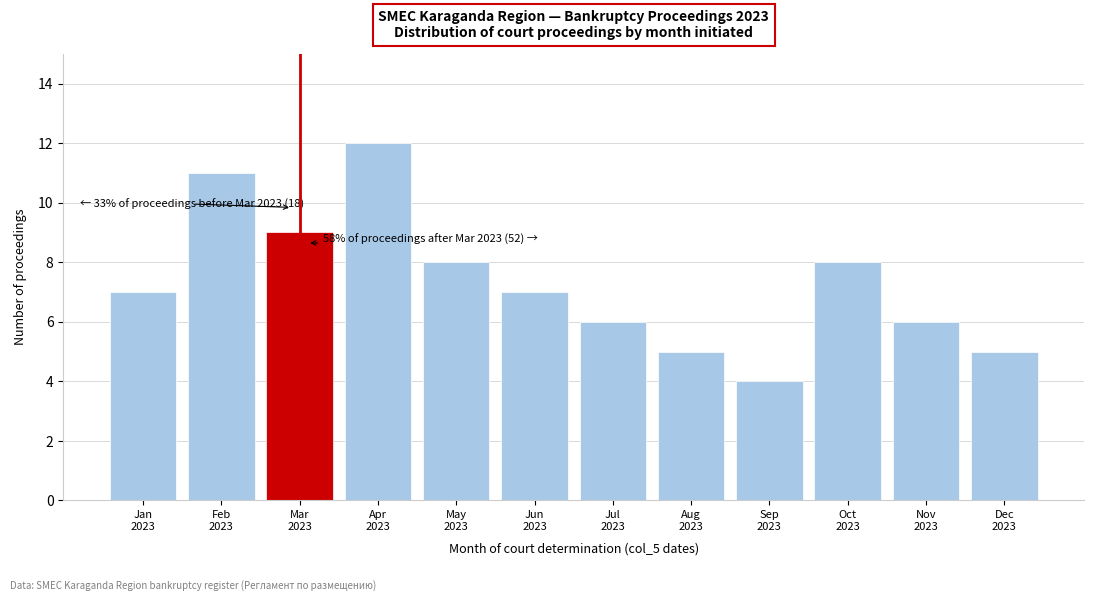

Reading left to right, extract all data points from this chart.

7	11	9	12	8	7	6	5	4	8	6	5